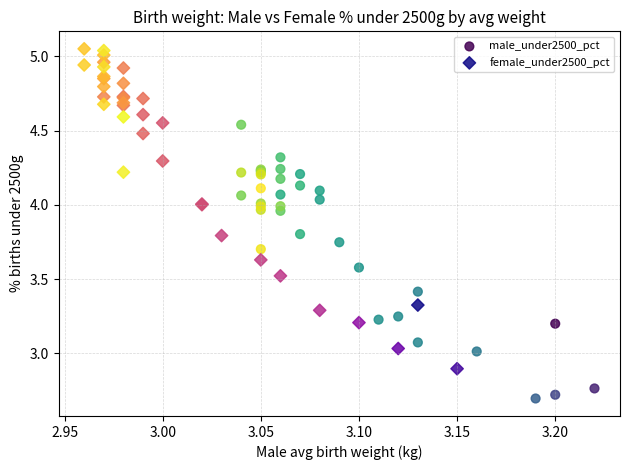

Which series contains the highest Y value?

female_under2500_pct